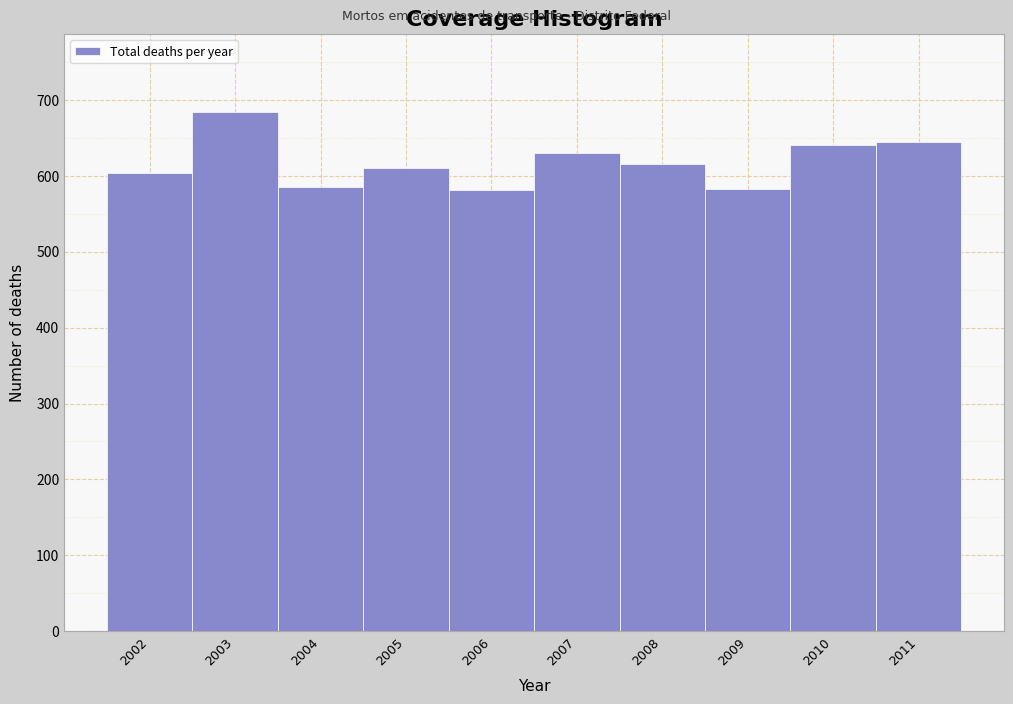

What is the sum of the values at 2008 and 2005?

1226